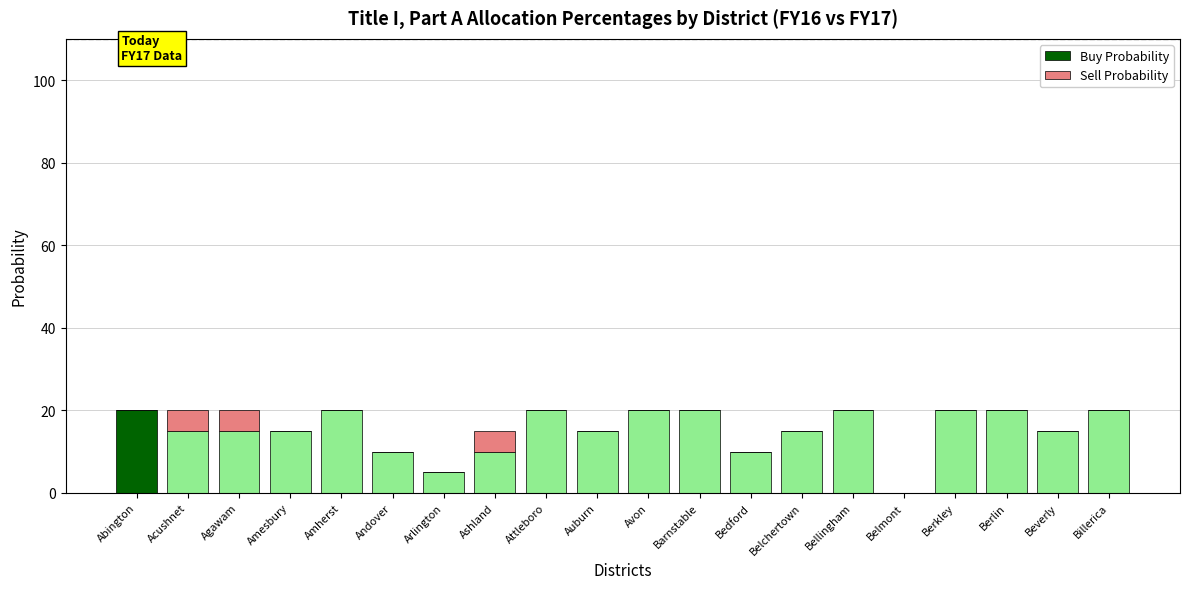

The Buy Probability series shows 20 at Attleboro. True or false?

True